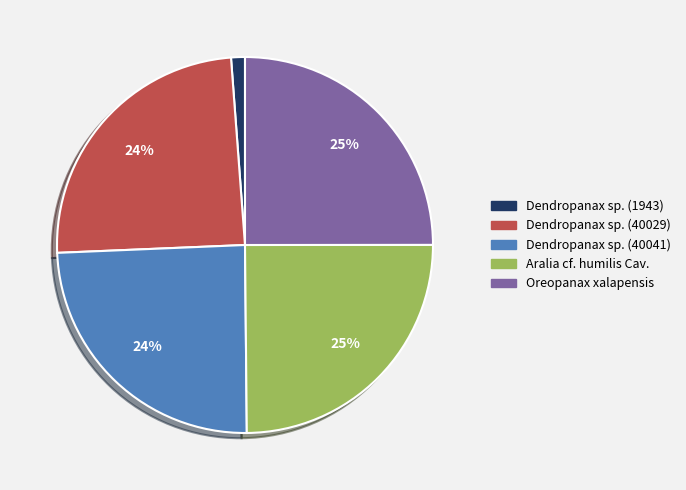

What is the ratio of the value at Aralia cf. humilis Cav. to the value at Dendropanax sp. (40041)?

1.0